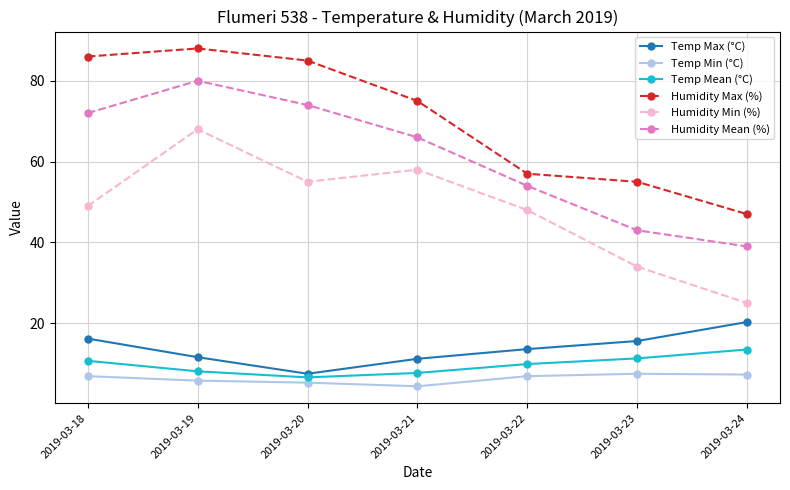

Where does the Humidity Mean (%) series first go above 66?

2019-03-18